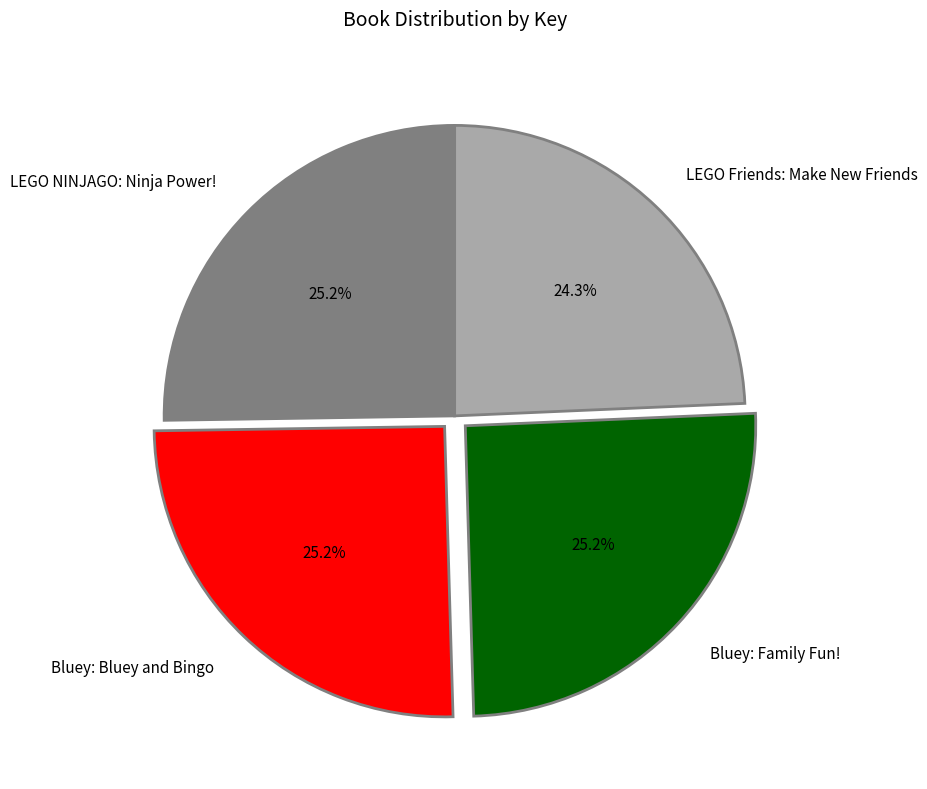

What is the total percentage of LEGO NINJAGO: Ninja Power! and Bluey: Family Fun!?

50.5%